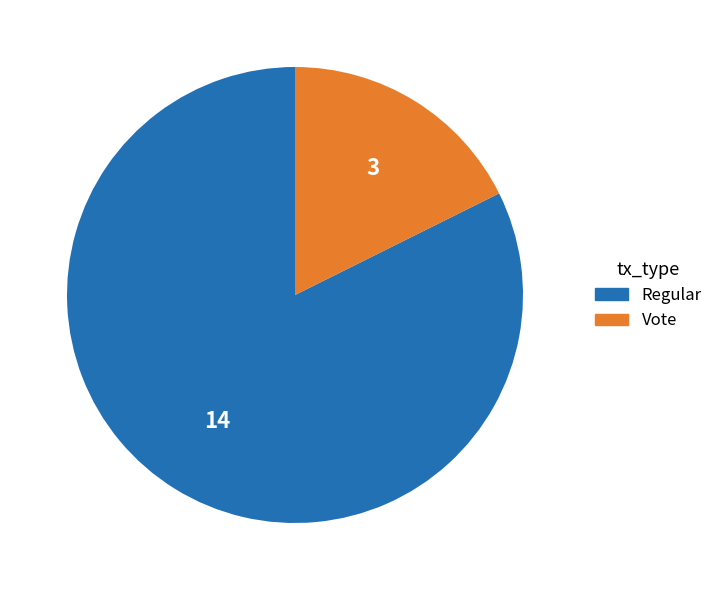

How many segments does this pie chart have?

2